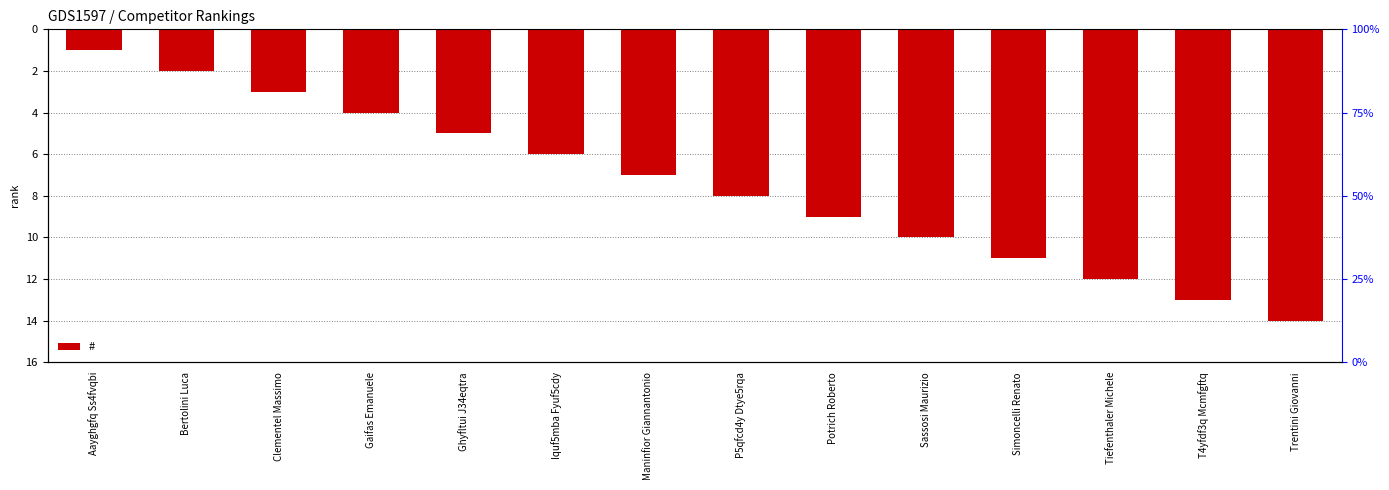

True or false: the data shows -6 at Gaifas Emanuele.

False